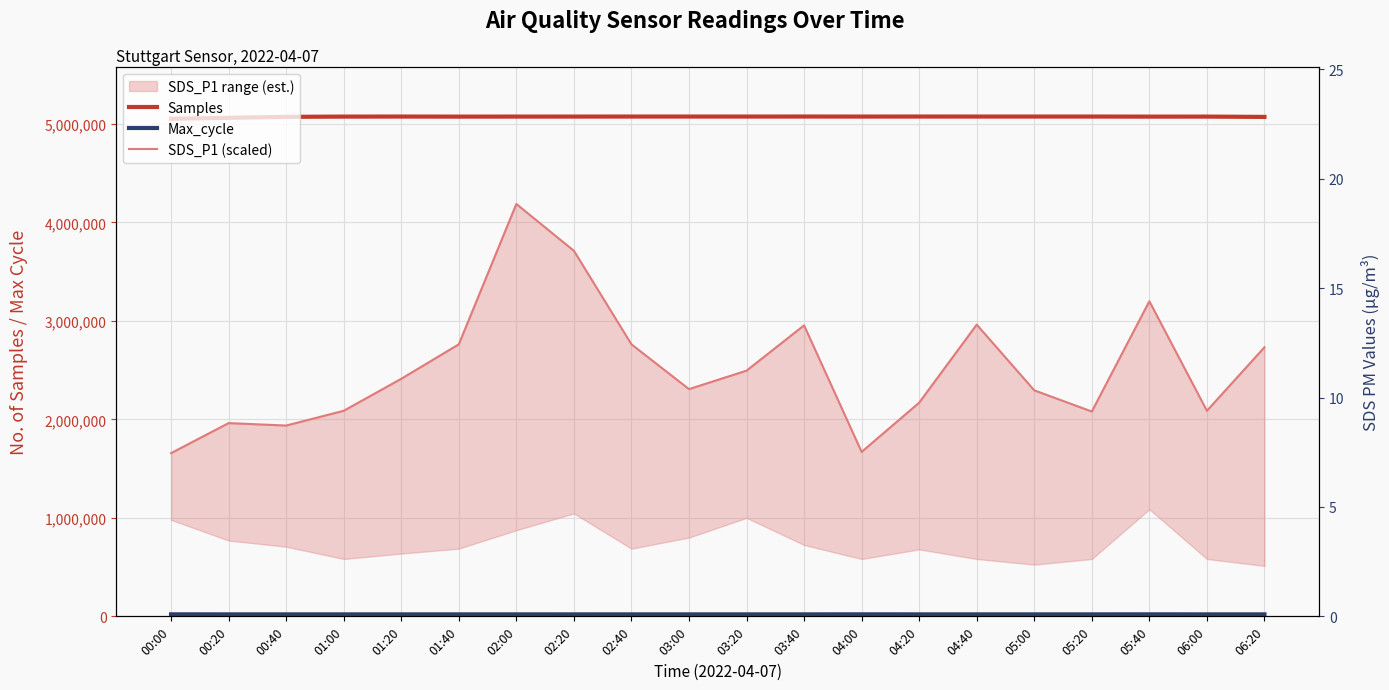

Between 03:00 and 04:00, which is larger?

03:00